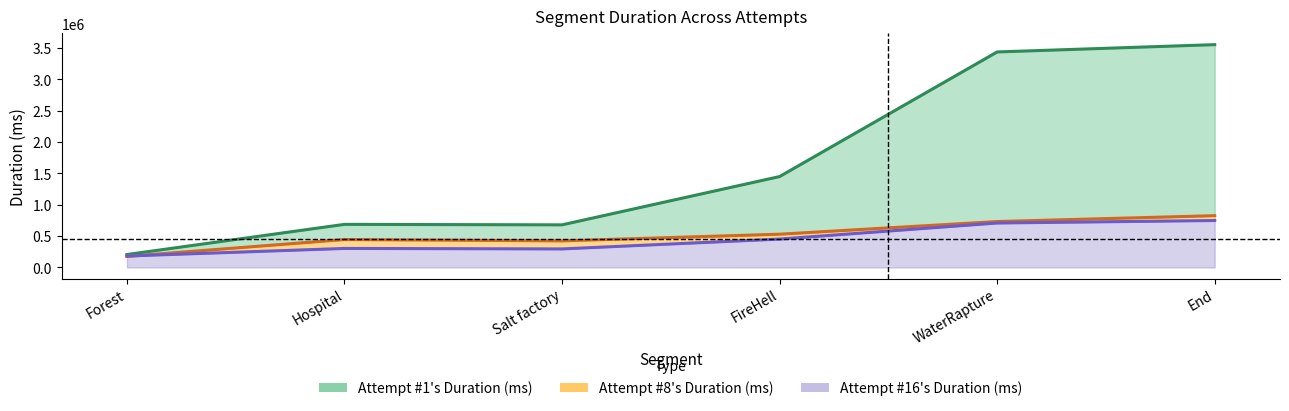

At End, list the series in order from largest to smallest.

Attempt #1's Duration (ms), Attempt #8's Duration (ms), Attempt #16's Duration (ms)